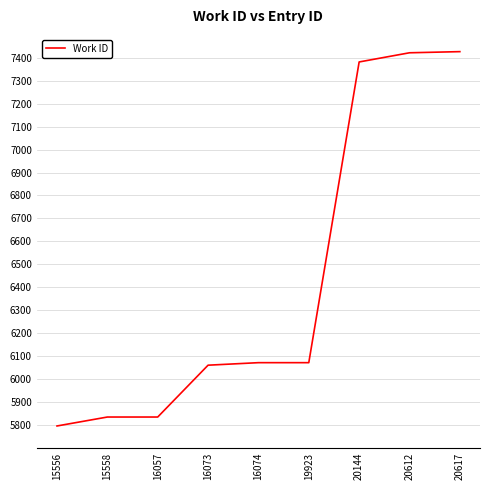

What is the difference between the maximum and minimum values?

1632